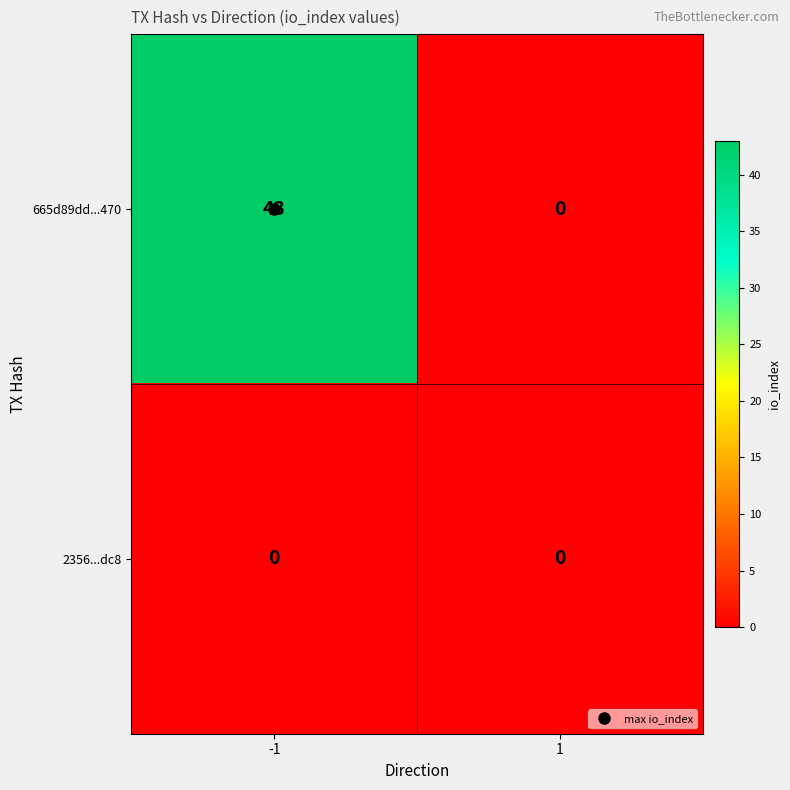

Which series has the largest total across all categories?

665d89dd...470